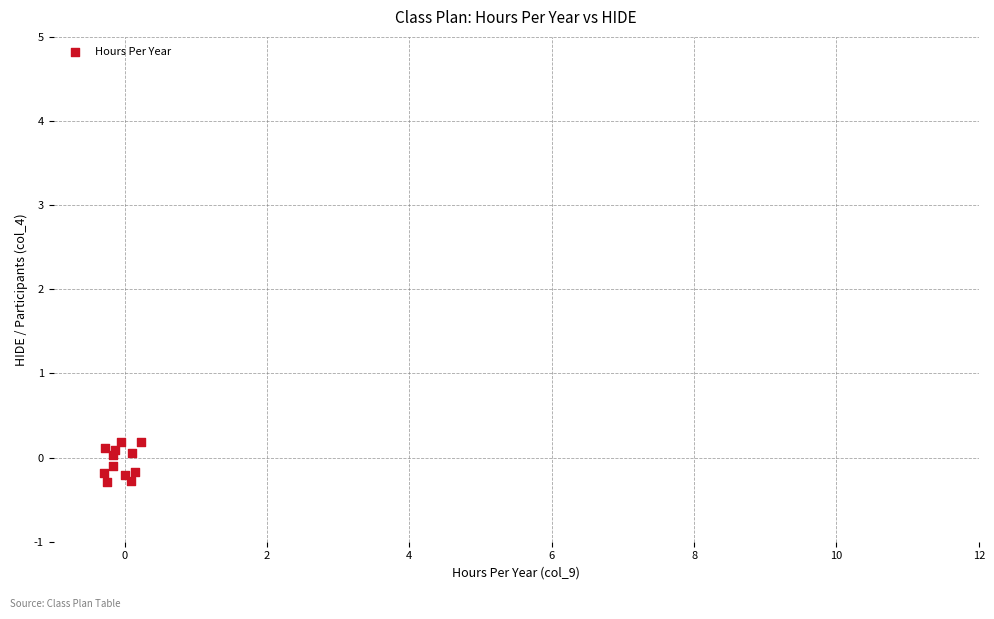

What is the range of X values (max minus min)?

0.5